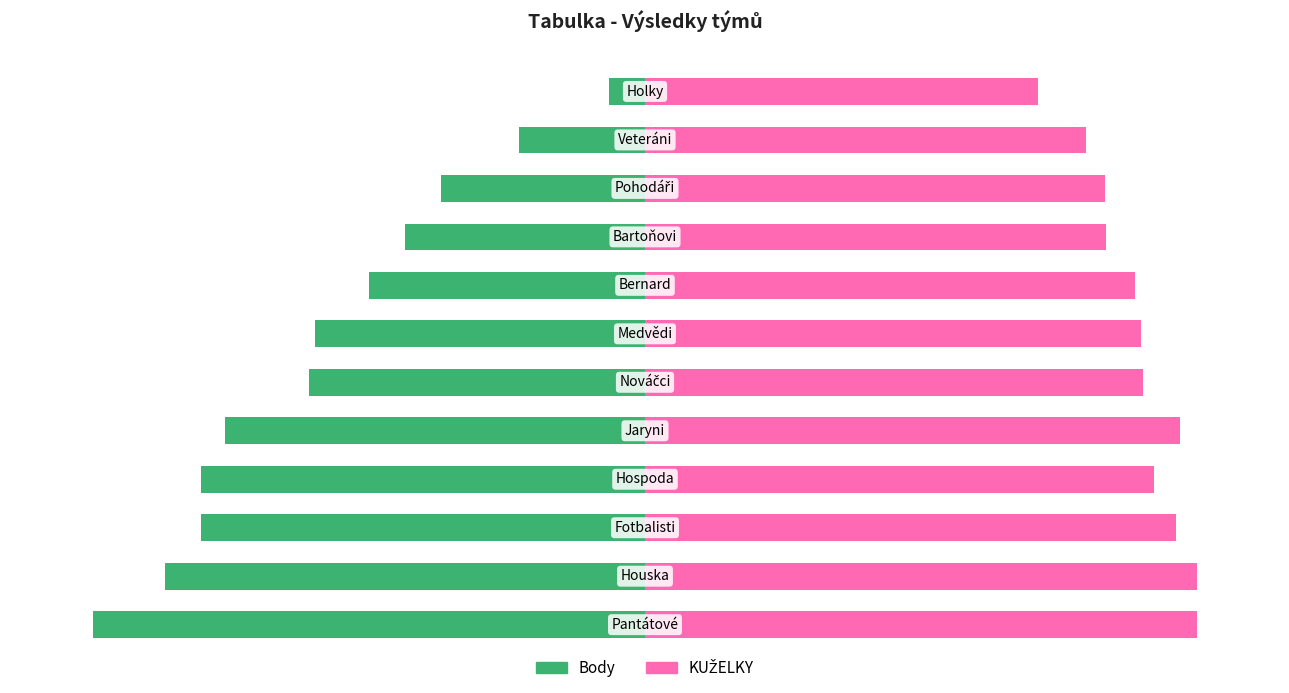

Read the KUŽELKY value at 6.

89.9